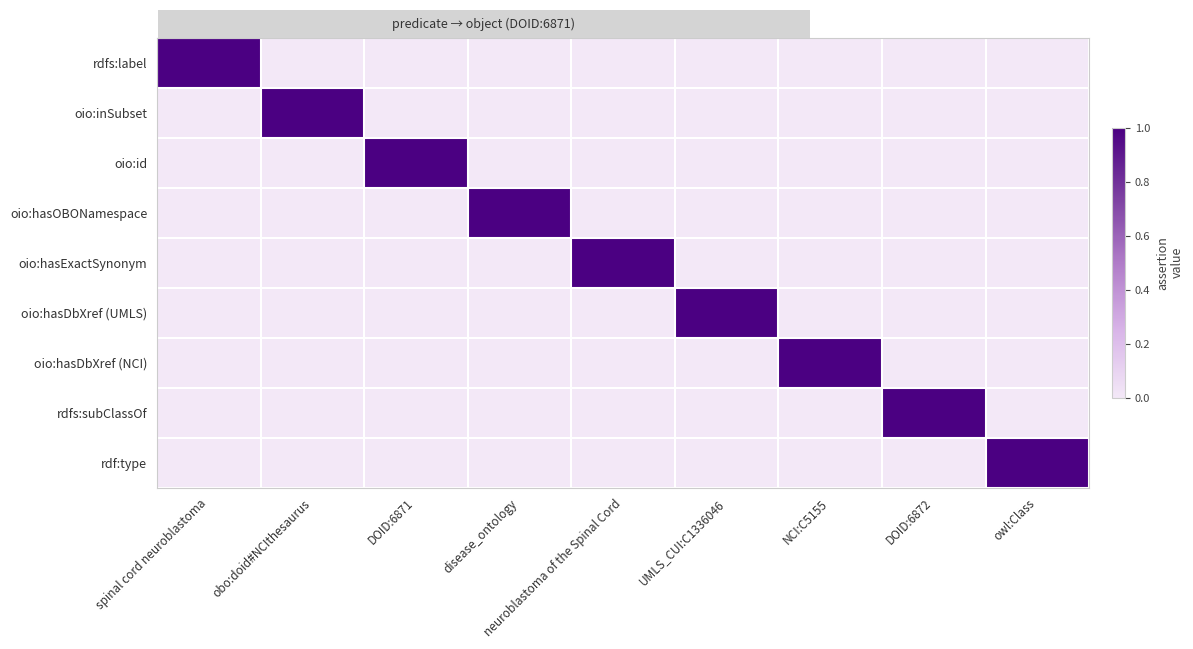

How many data points does each series have?

9